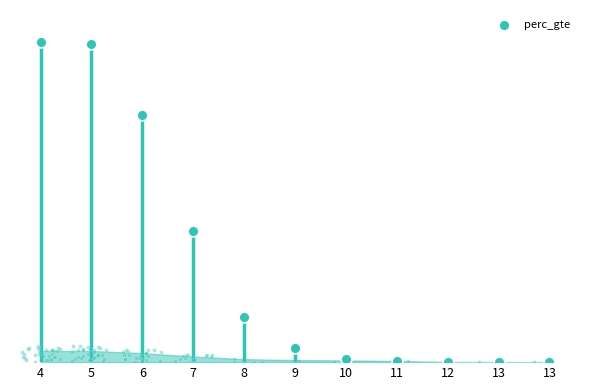

Between 12 and 11, which is larger?

11